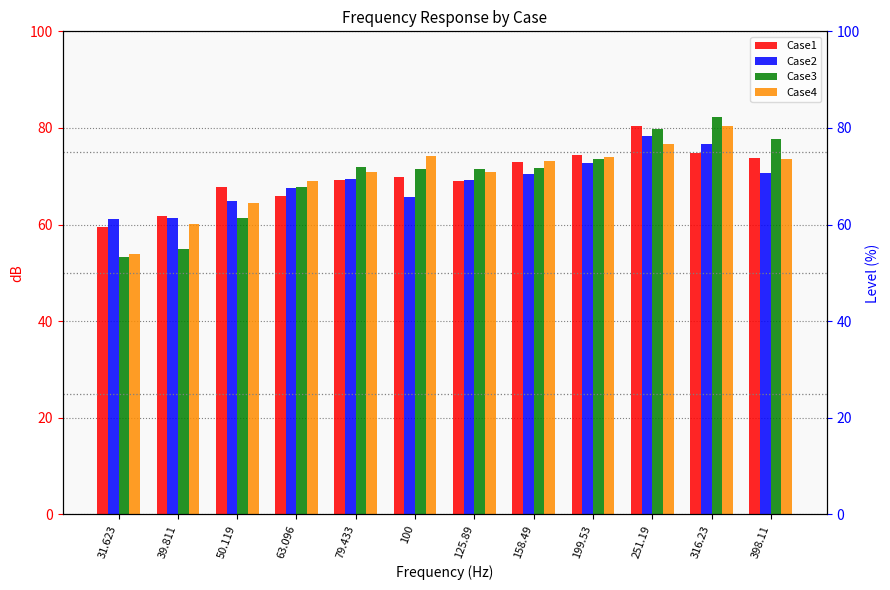

What is the sum of all Case2 values?

828.4